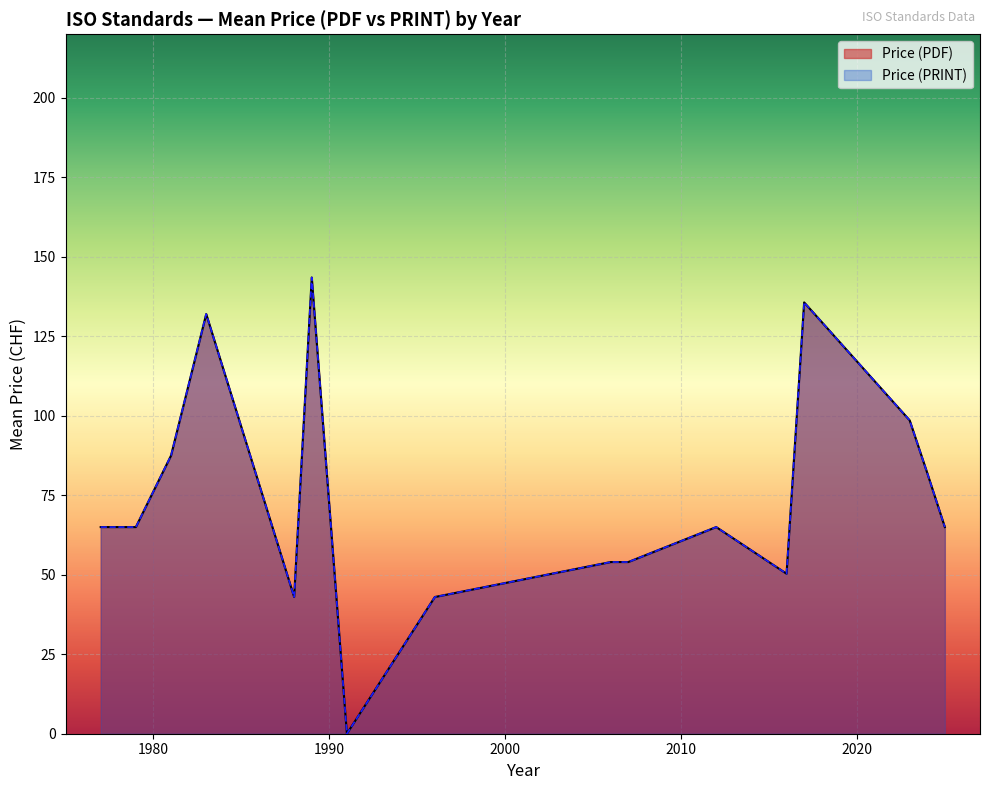

True or false: Price (PDF) has more than 0 points higher than both neighbors.

True